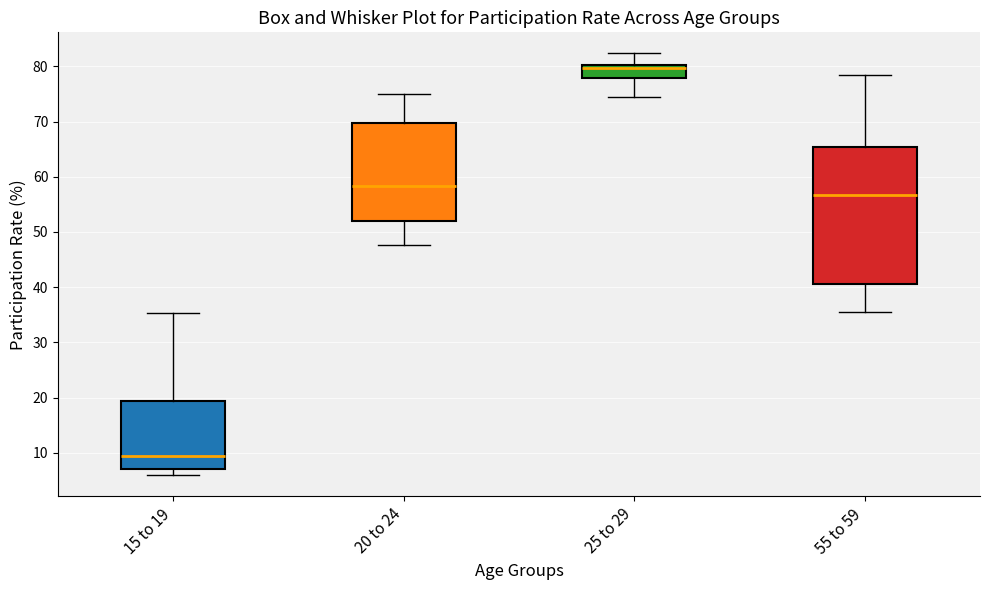

Reading left to right, transcribe this box plot: for each box, give where its median line is, the range the box spans, and where its two whiskers end, as read against the y-axis. The values are not printed on the chart, so give them approximately, as read against the axis.

15 to 19: median 9, box 7 to 19, whiskers 6 to 35
20 to 24: median 58, box 52 to 70, whiskers 48 to 75
25 to 29: median 80 (just below the box's upper edge), box 78 to 80, whiskers 74 to 82
55 to 59: median 57, box 41 to 65, whiskers 35 to 79